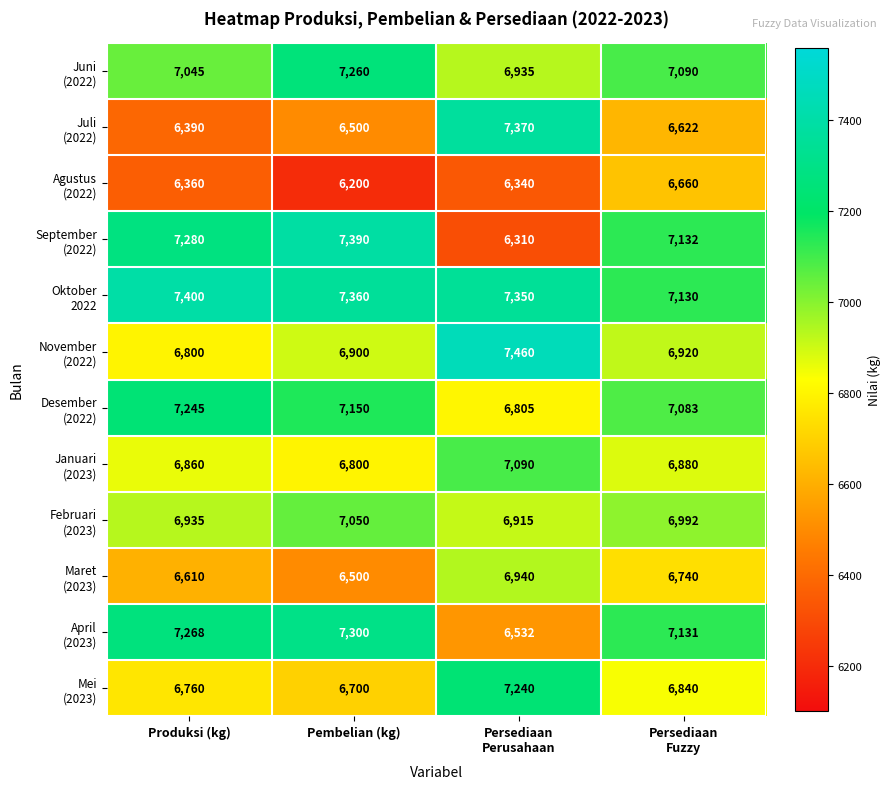

How many categories are shown in the chart?

4